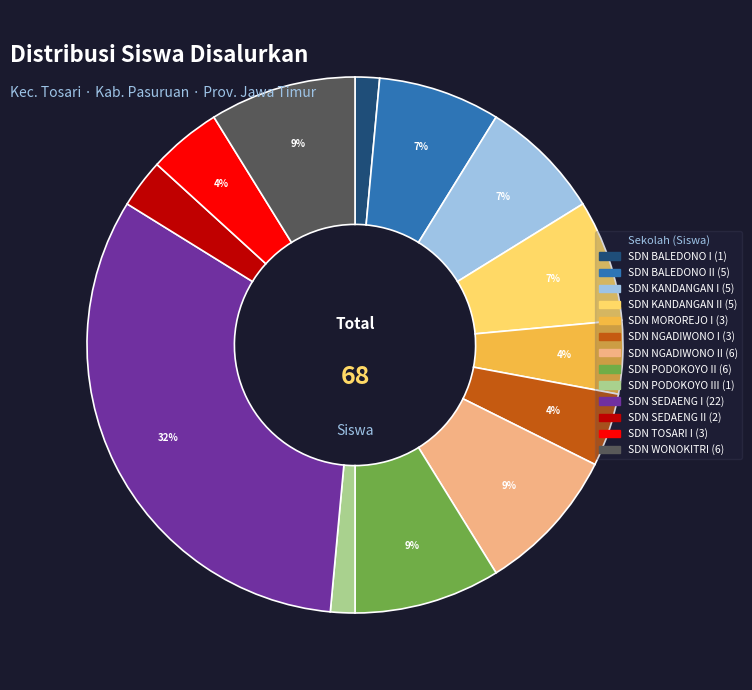

Is there any slice that represents more than half of the pie?

No